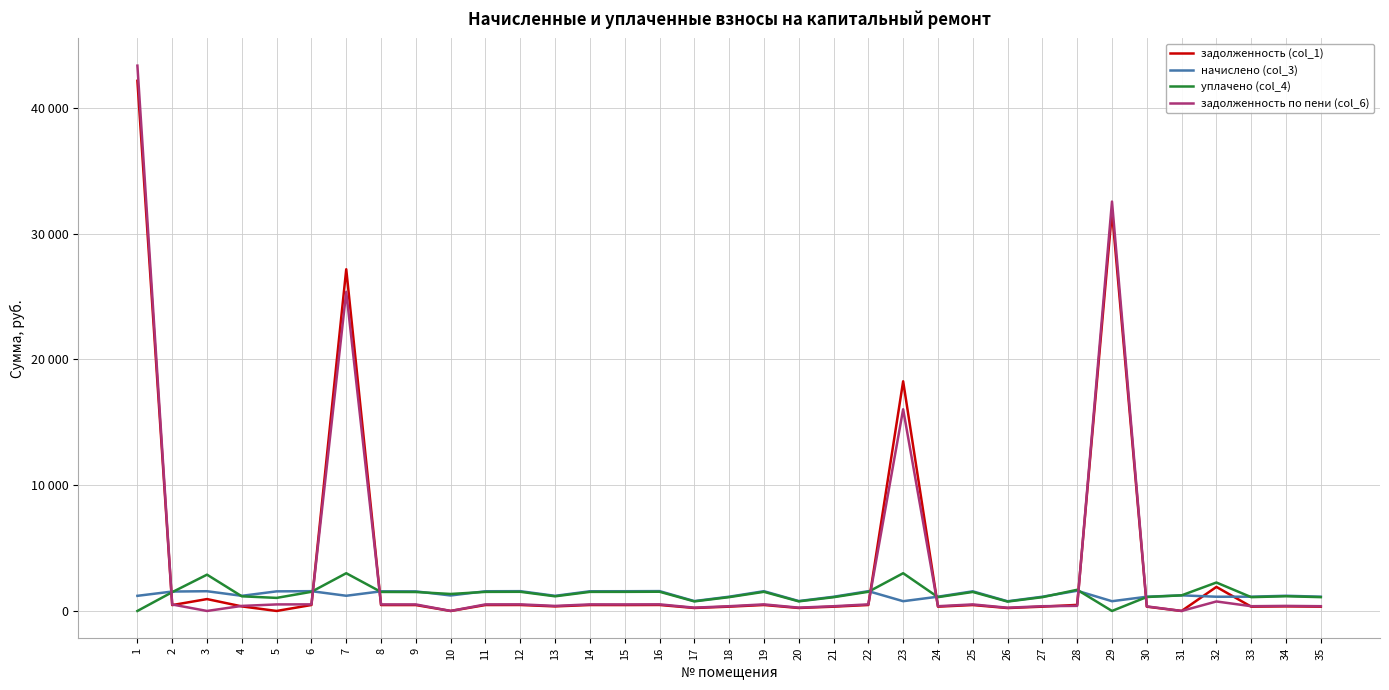

What are all the series names shown in the legend?

задолженность (col_1), начислено (col_3), уплачено (col_4), задолженность по пени (col_6)